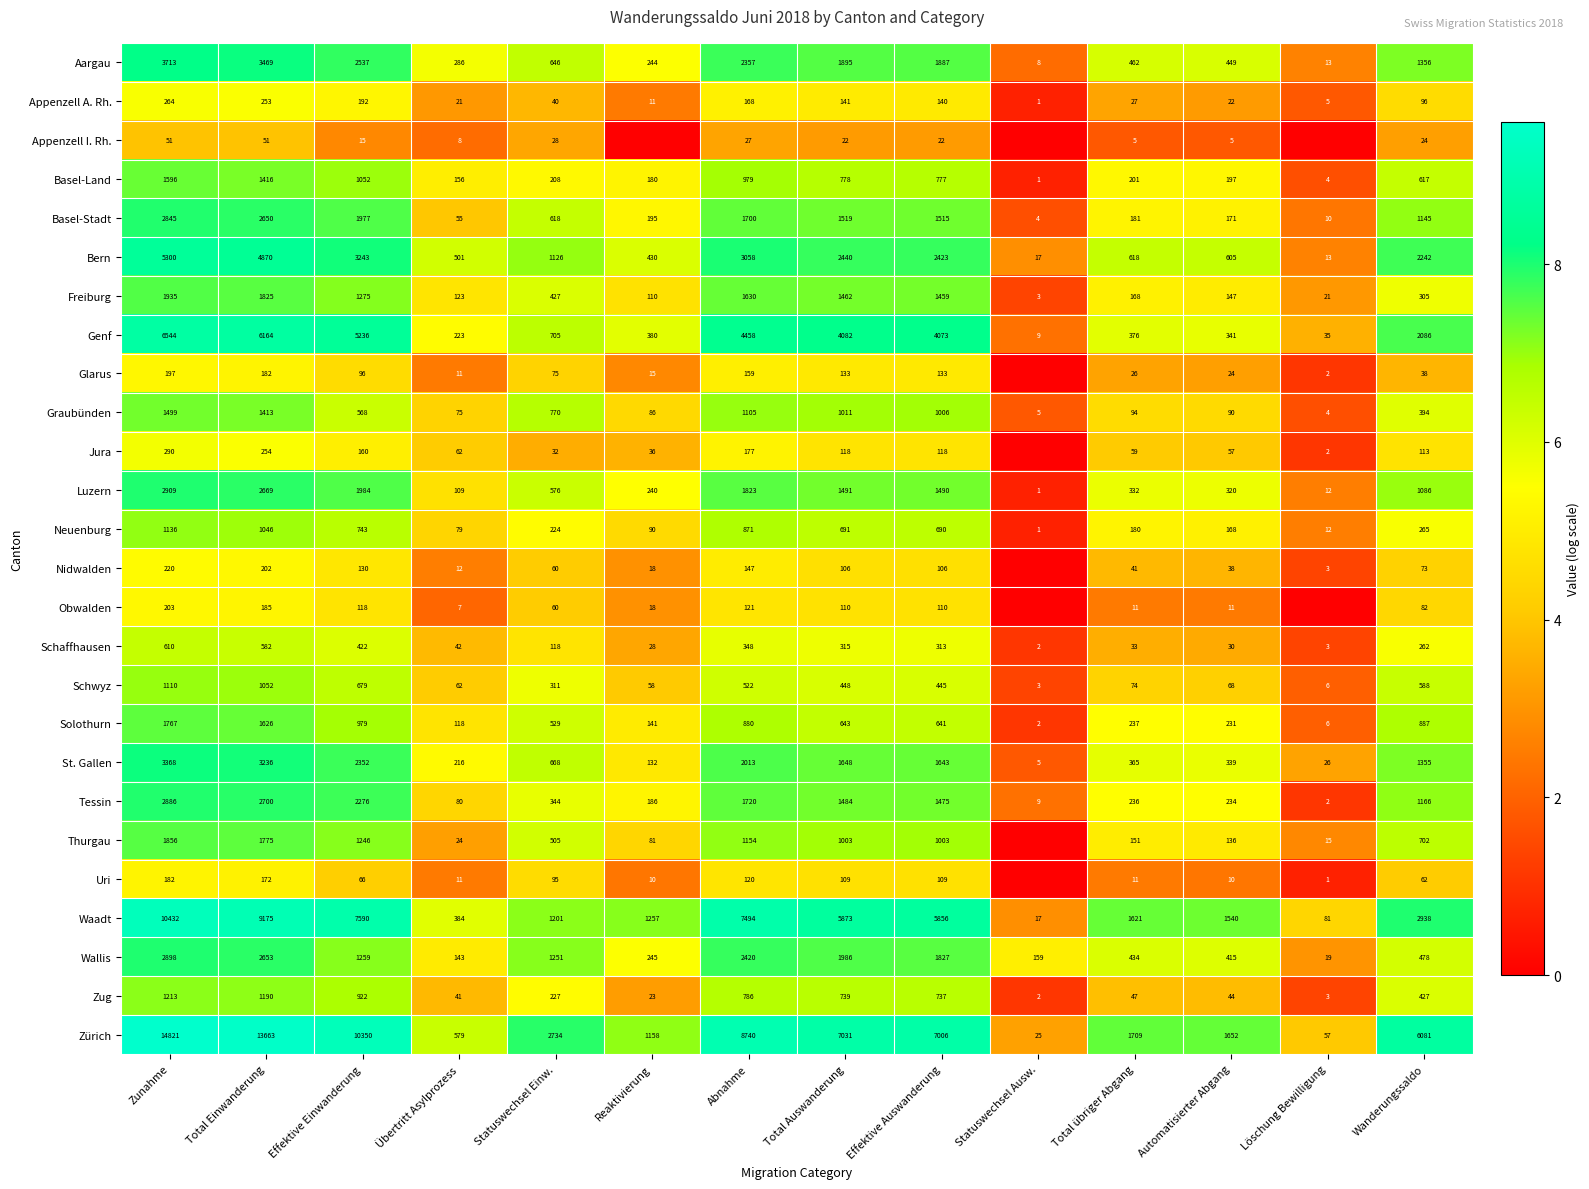

What is the average value of the Basel-Stadt series?

1042